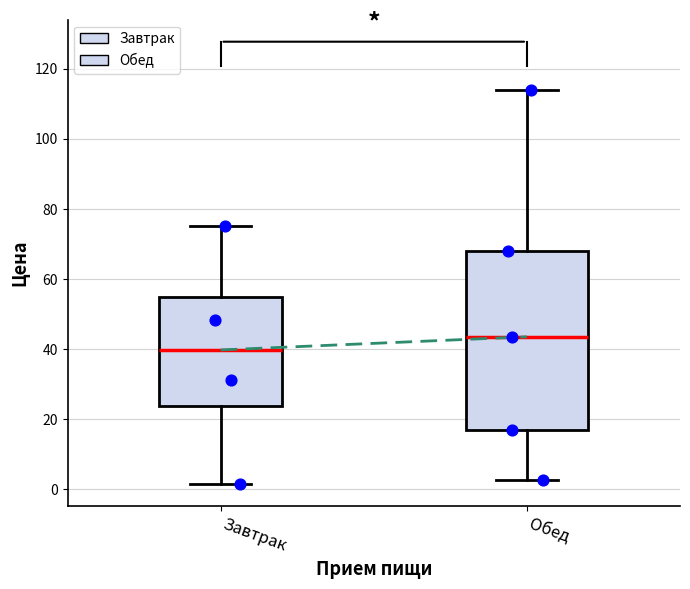

Which box is the tallest, from its lower edge to its upper edge?

Обед